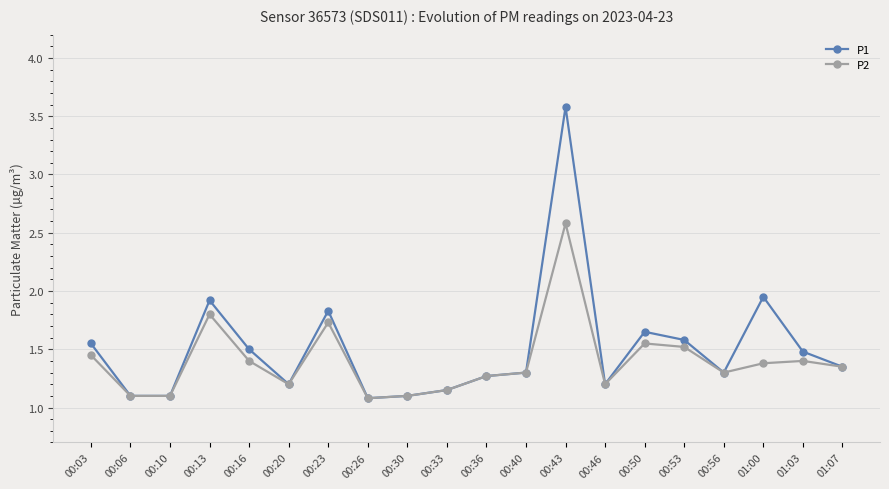

Between 00:43 and 00:46, which series saw the biggest shift?

P1